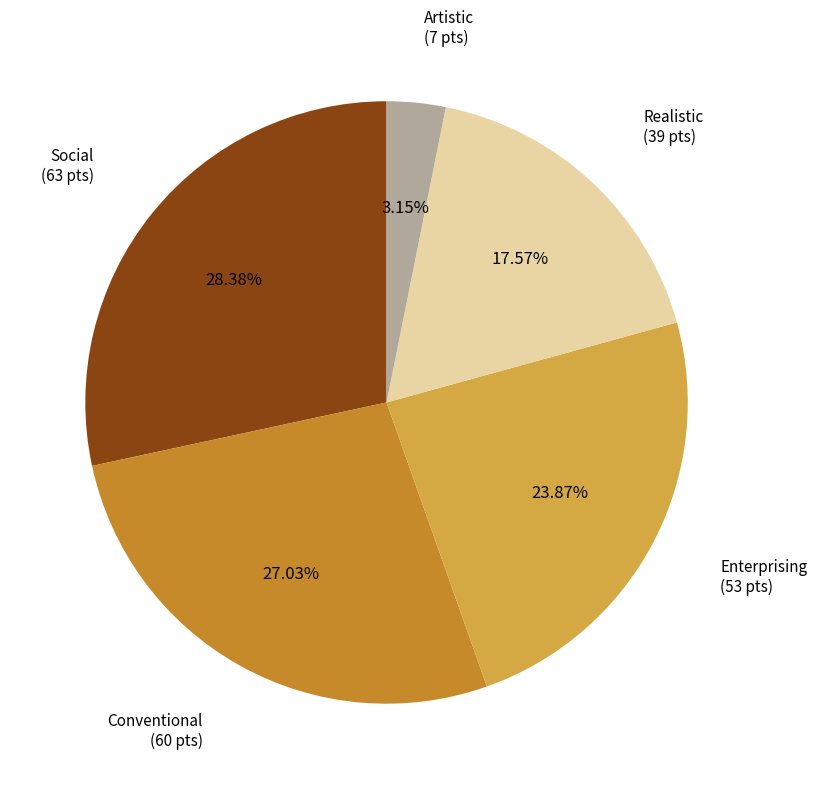

Is there a majority slice in this chart?

No